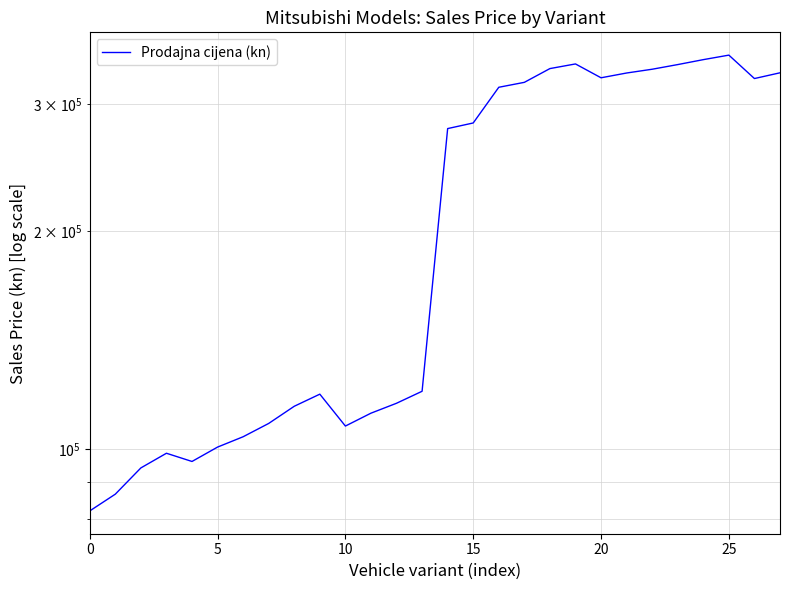

How many lines are shown in the chart?

1